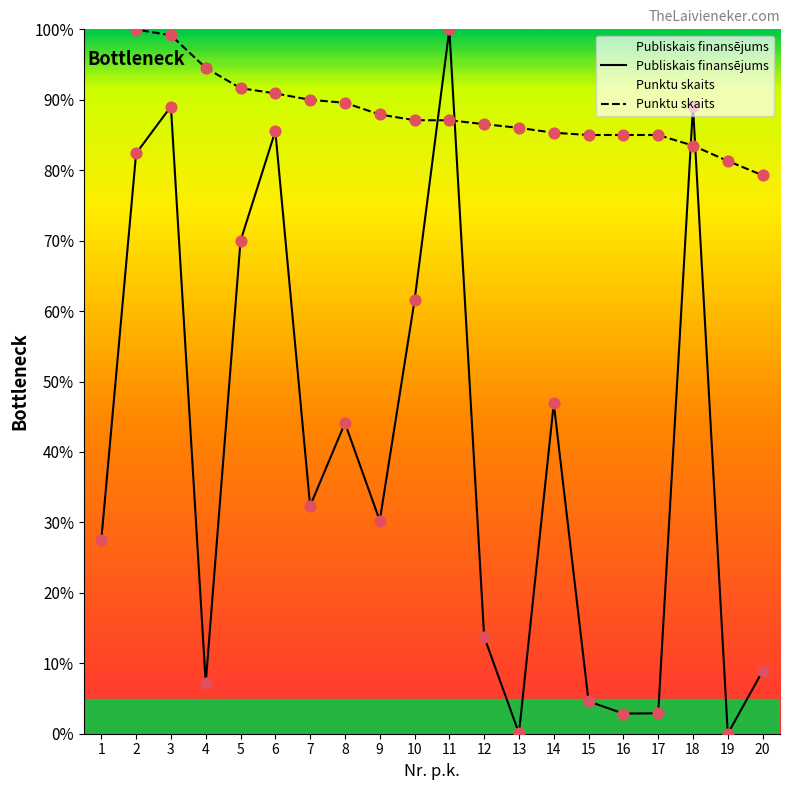

At how many categories does at least one series exceed 20?

20